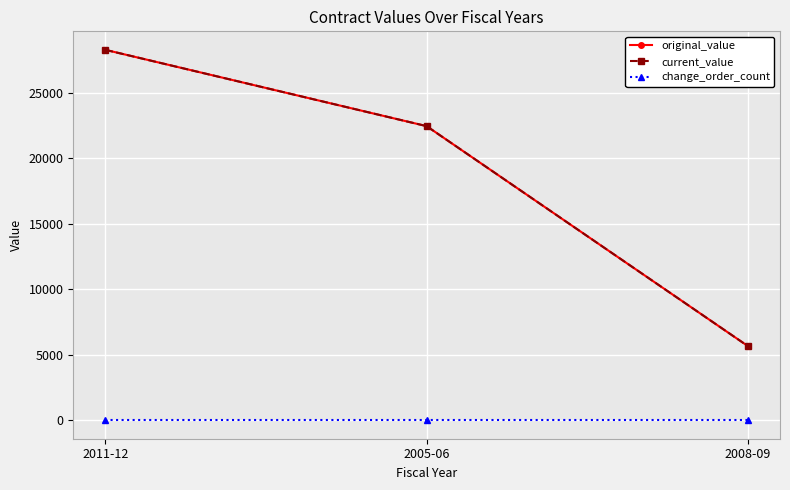

What is the label of the 3rd point from the left?

2008-09